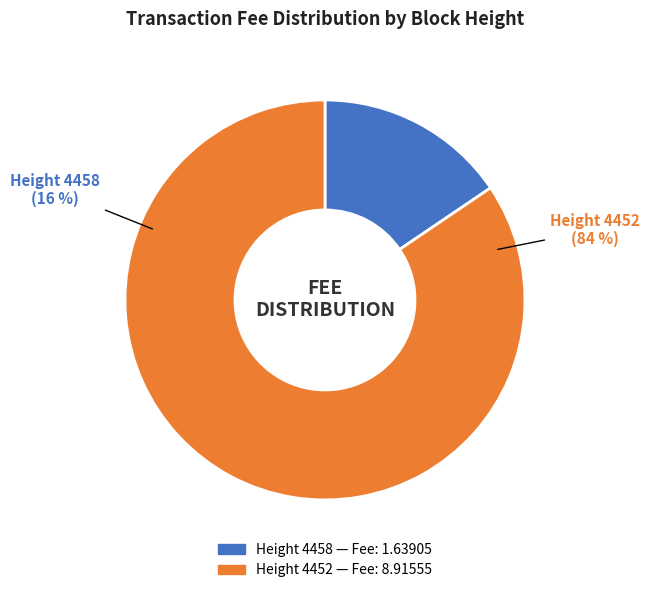

Do Height 4452 and Height 4458 together represent more than half of the pie?

Yes